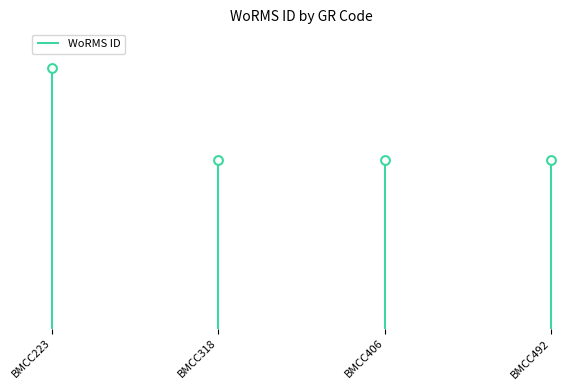

Which has a higher value, BMCC223 or BMCC492?

BMCC223